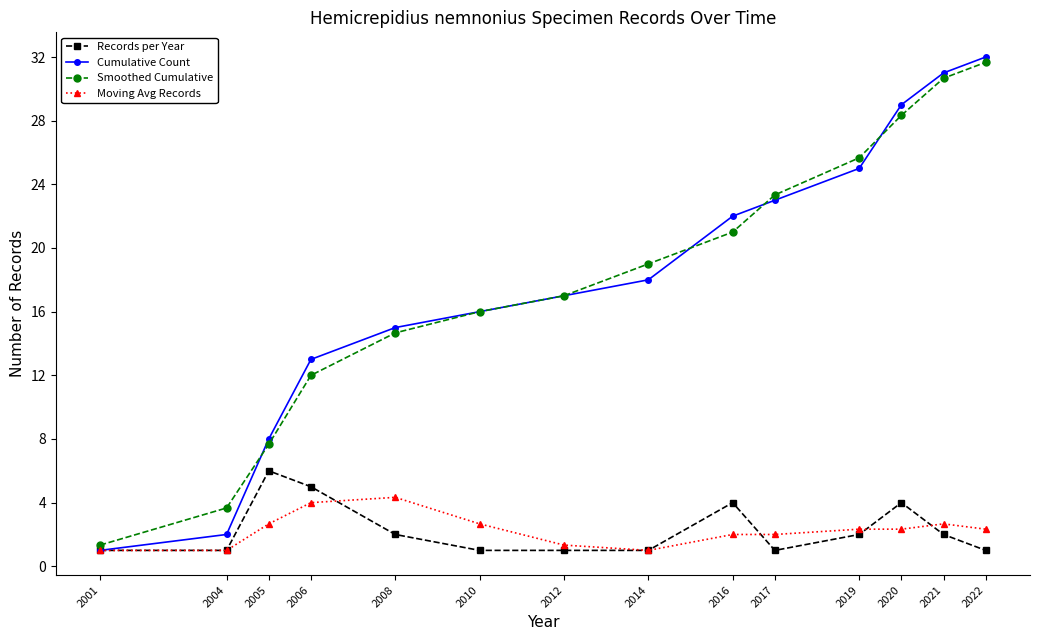

True or false: Cumulative Count has a value of 13.0 at 2006.

True